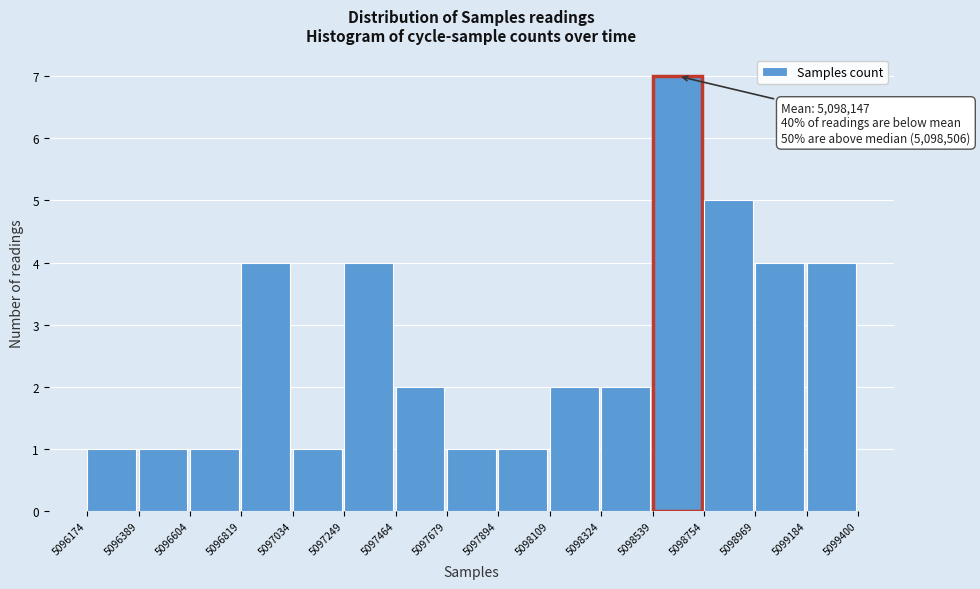

Which range on the x-axis has the tallest bar?

5098539 to 5098754